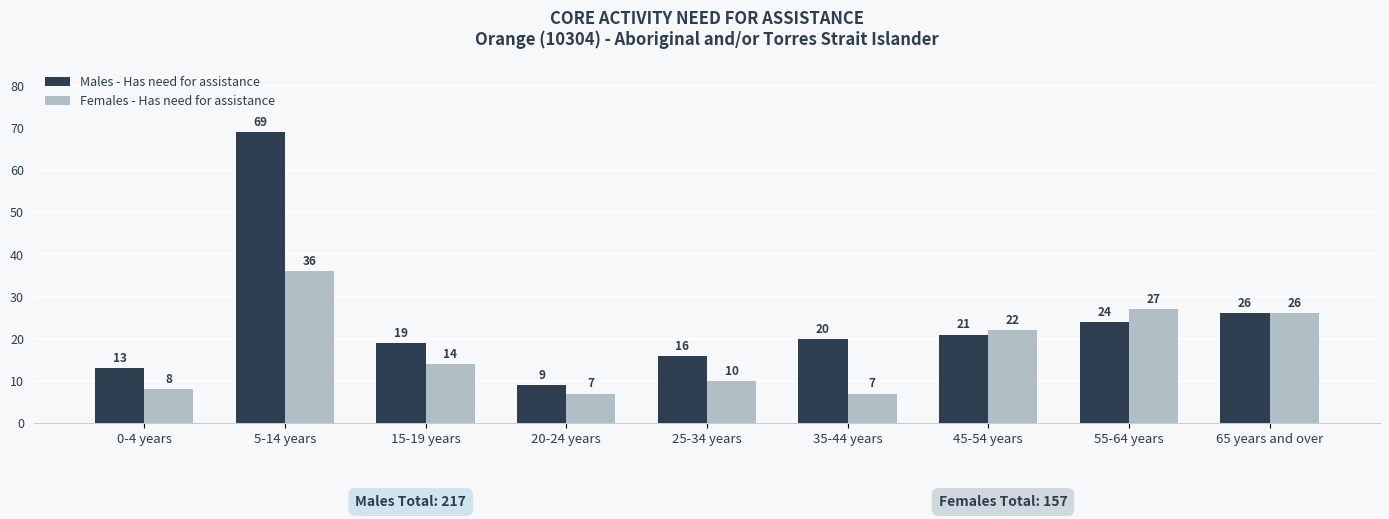

At which category is the sum across all series the highest?

5-14 years